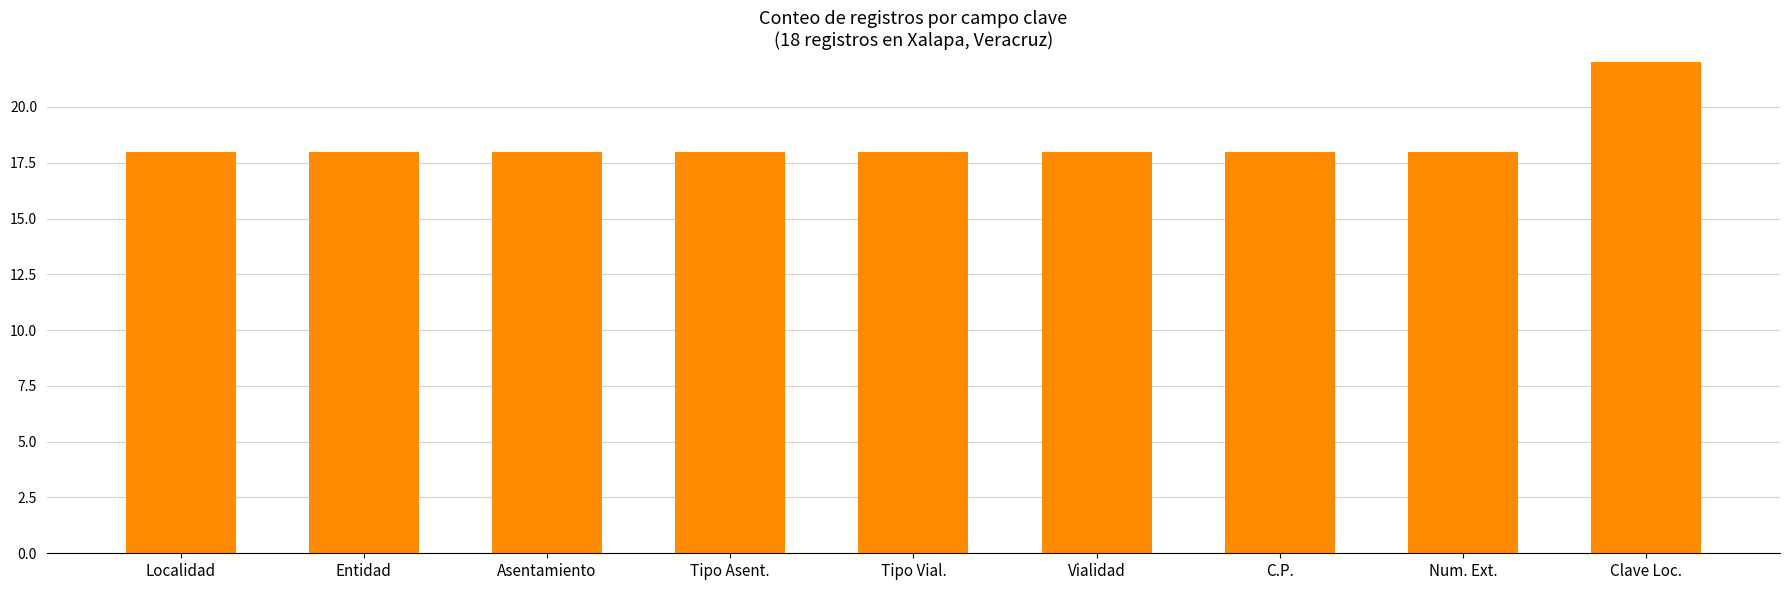

List the labels in order of value, largest first.

Clave Loc., Localidad, Entidad, Asentamiento, Tipo Asent., Tipo Vial., Vialidad, C.P., Num. Ext.